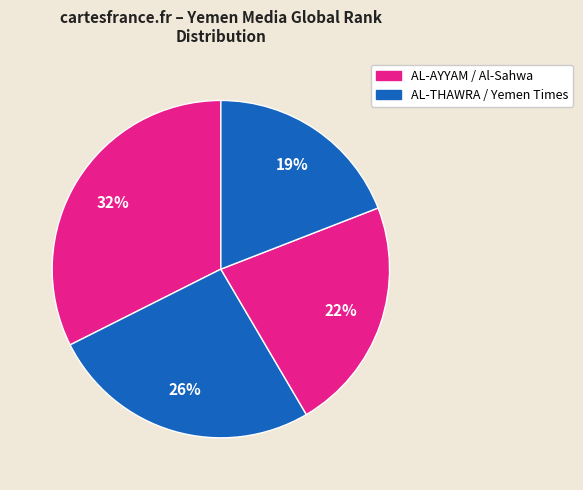

To the nearest percent, what is the average slice percentage?

25%